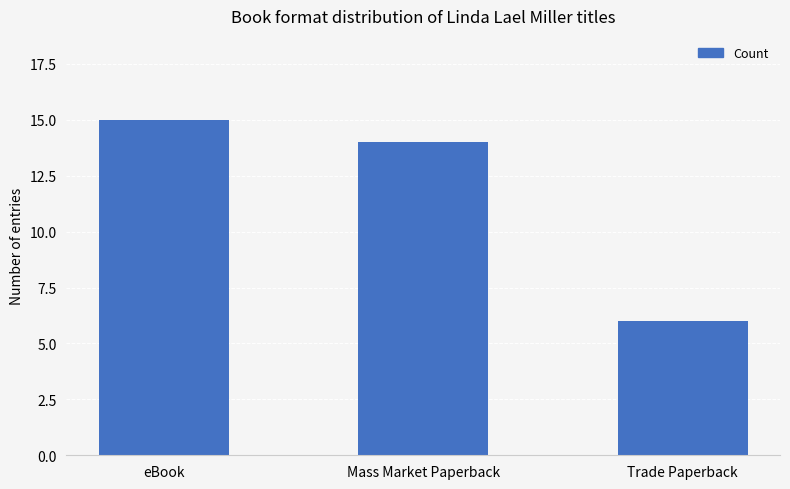

Reading left to right, what are all the values shown in this chart?

15	14	6